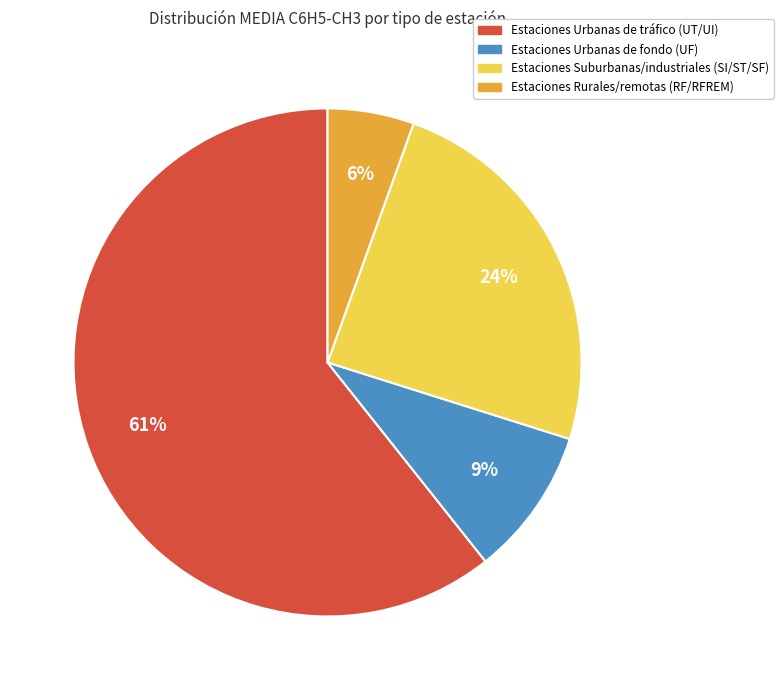

To the nearest percent, what is the average slice percentage?

25%